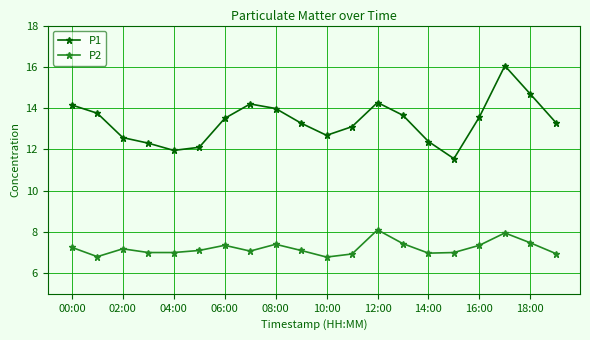

What is the sum of all P2 values?

144.2